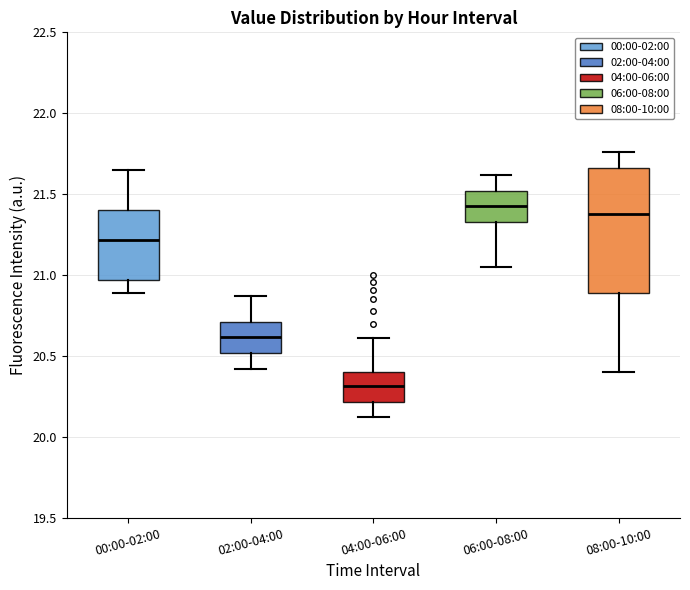

Reading left to right, read every box against the y-axis: the position of its median line, the range the box covers, and the ends of its whiskers. The values are not printed on the chart, so give them approximately, as read against the axis.

00:00-02:00: median 21.20, box 20.95 to 21.40, whiskers 20.90 to 21.65
02:00-04:00: median 20.60, box 20.50 to 20.70, whiskers 20.40 to 20.85
04:00-06:00: median 20.30, box 20.20 to 20.40, whiskers 20.10 to 20.60
06:00-08:00: median 21.45, box 21.35 to 21.50, whiskers 21.05 to 21.60
08:00-10:00: median 21.40, box 20.90 to 21.65, whiskers 20.40 to 21.75